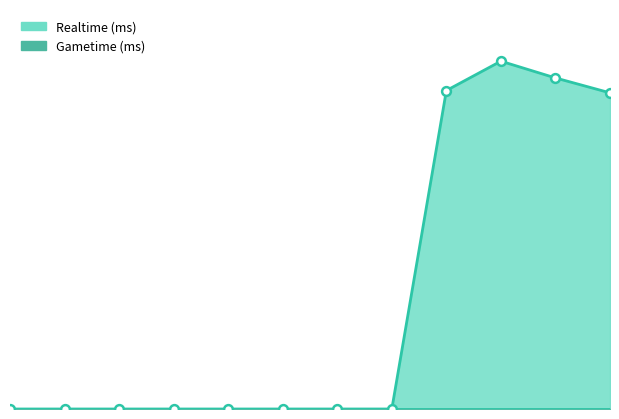

What is the change in value from 10 to 11?

-299529